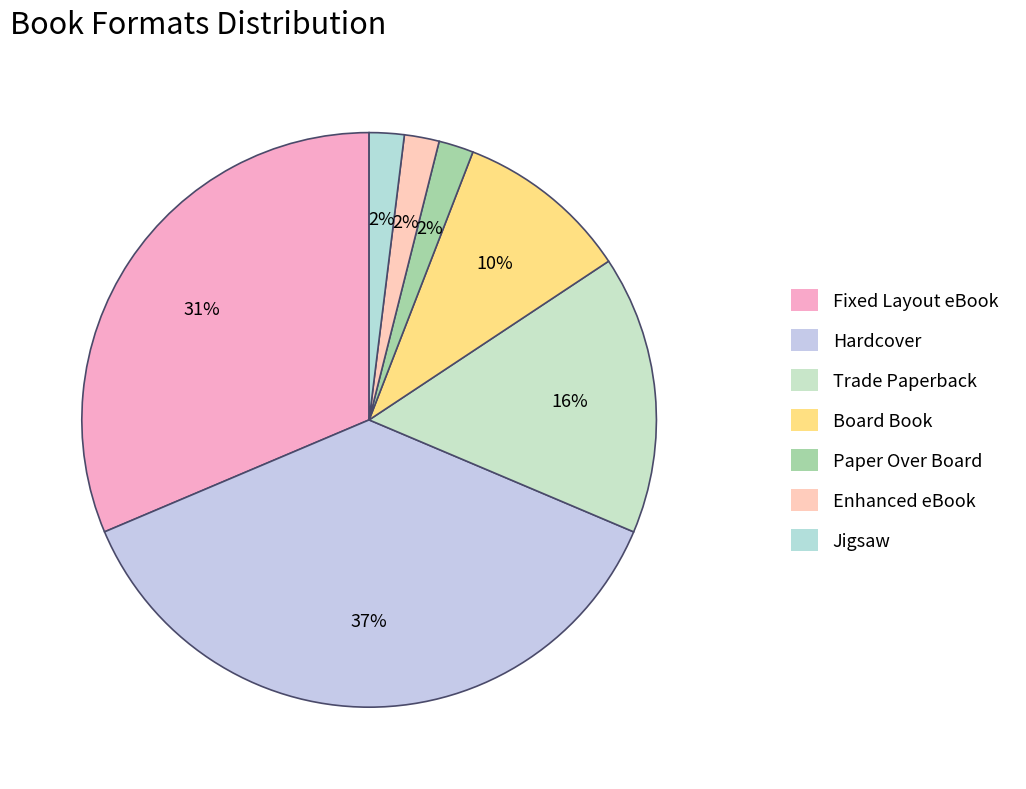

What percentage is NOT represented by Trade Paperback?

84.3%